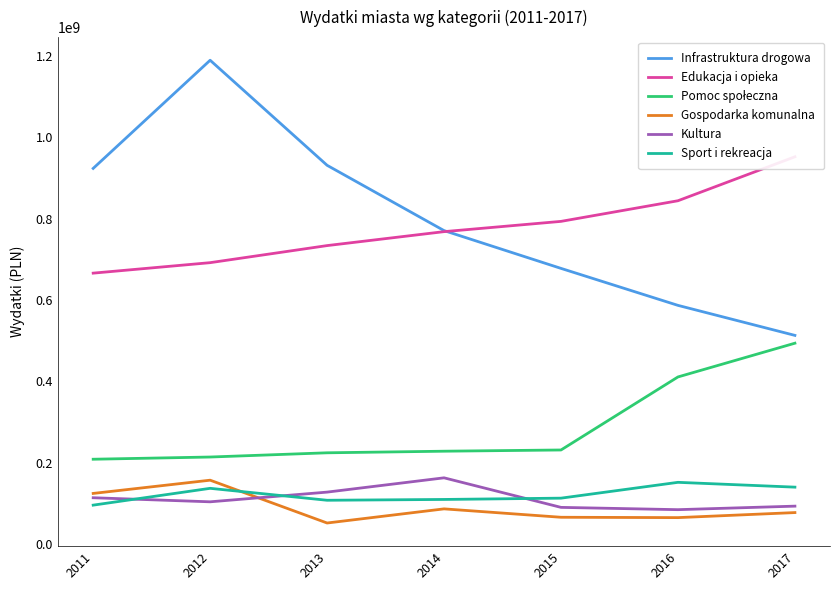

What is the value of the Sport i rekreacja point at the 3rd from the left?

108287943